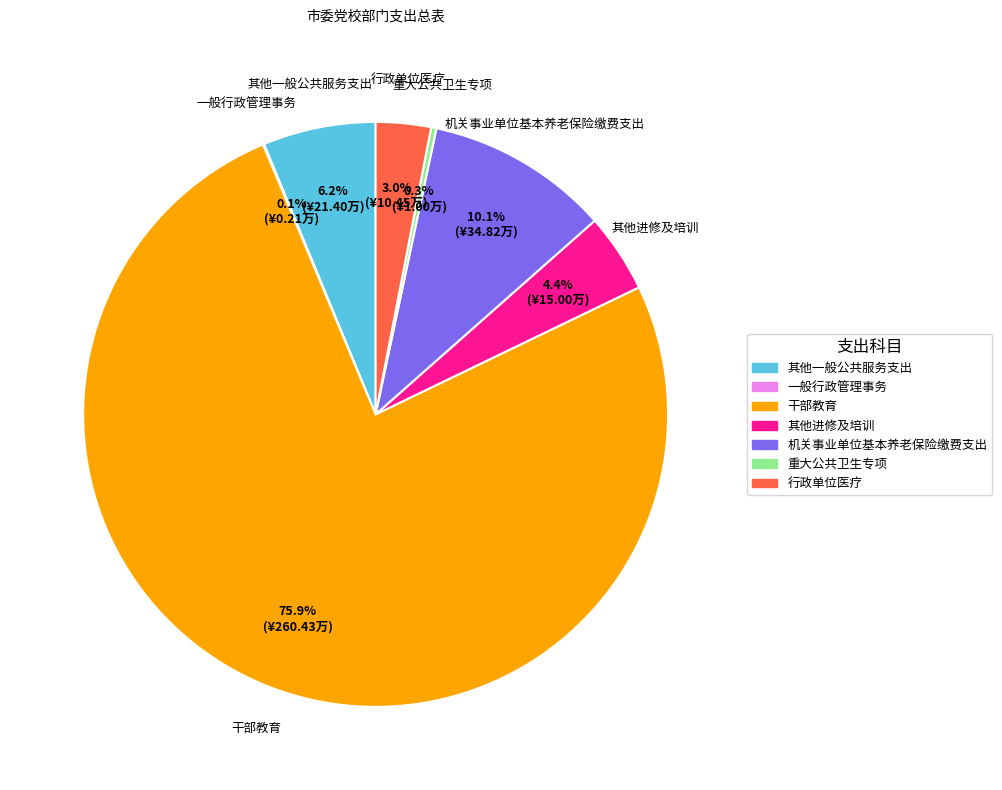

What percentage do 行政单位医疗 and 干部教育 together represent?

78.9%